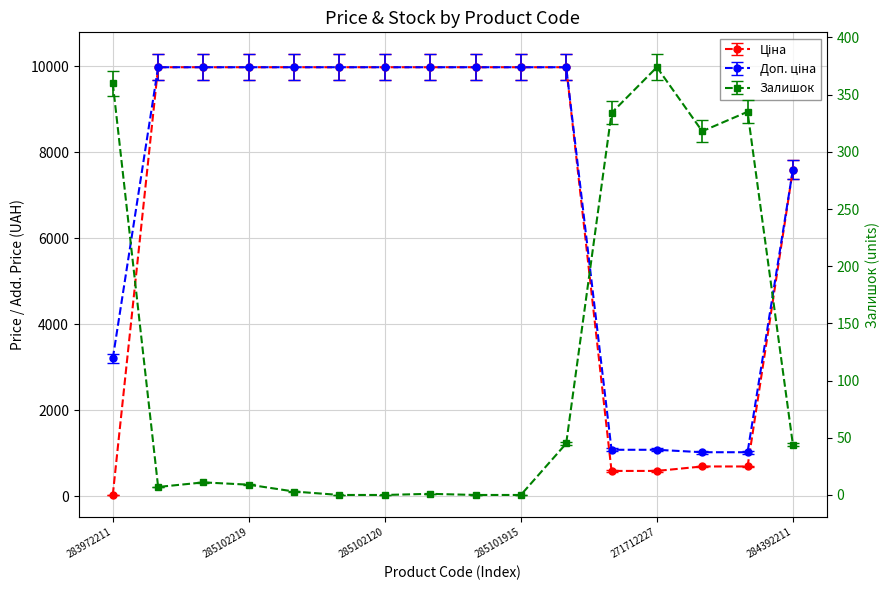

At which label is Доп. ціна closest to 5664?

284392211